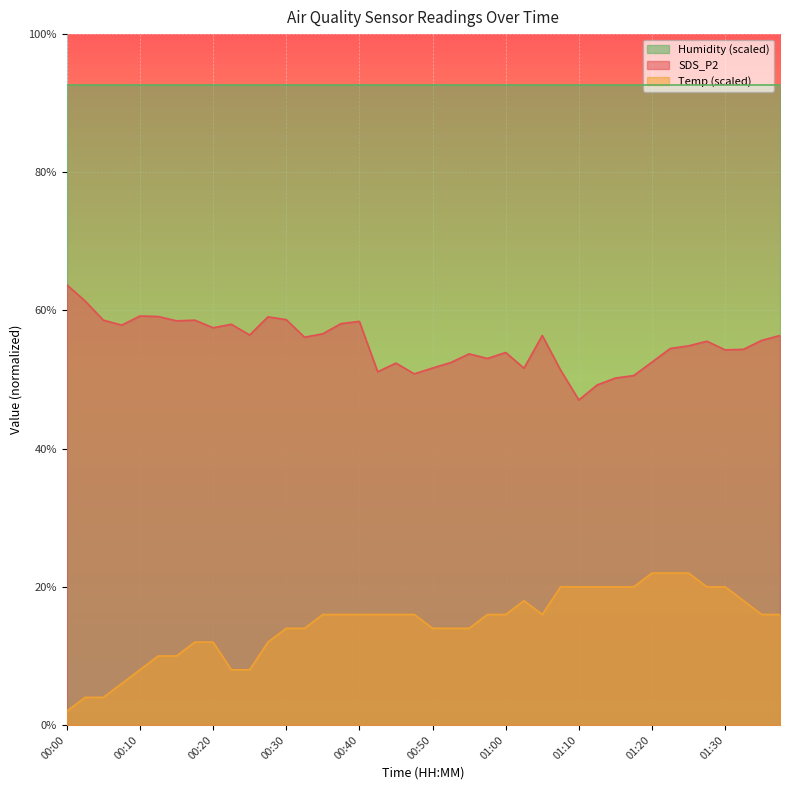

At which category is the sum across all series the highest?

01:25